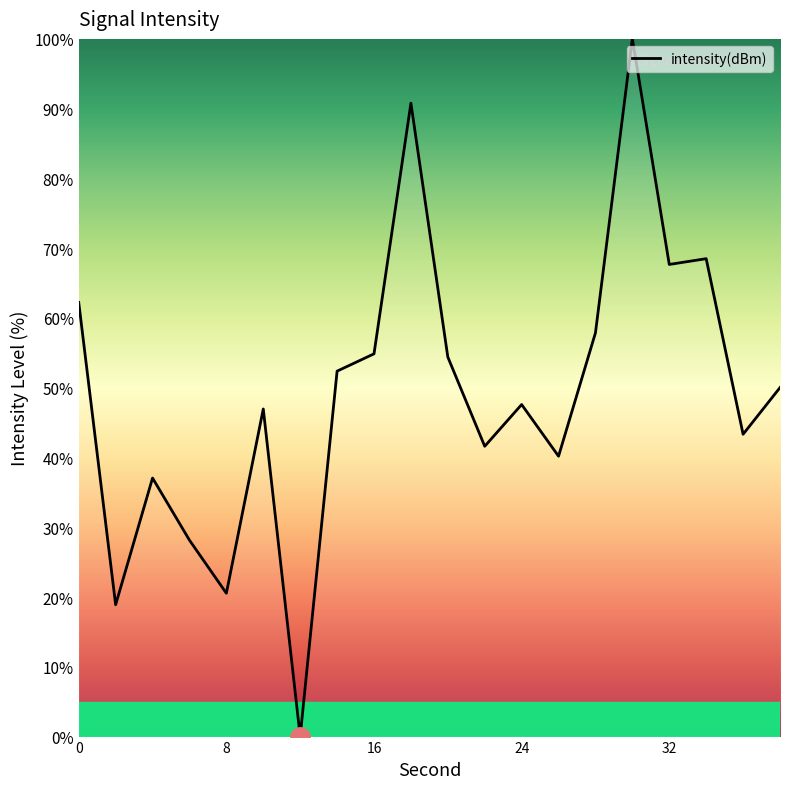

What is the greatest value displayed?

100.0